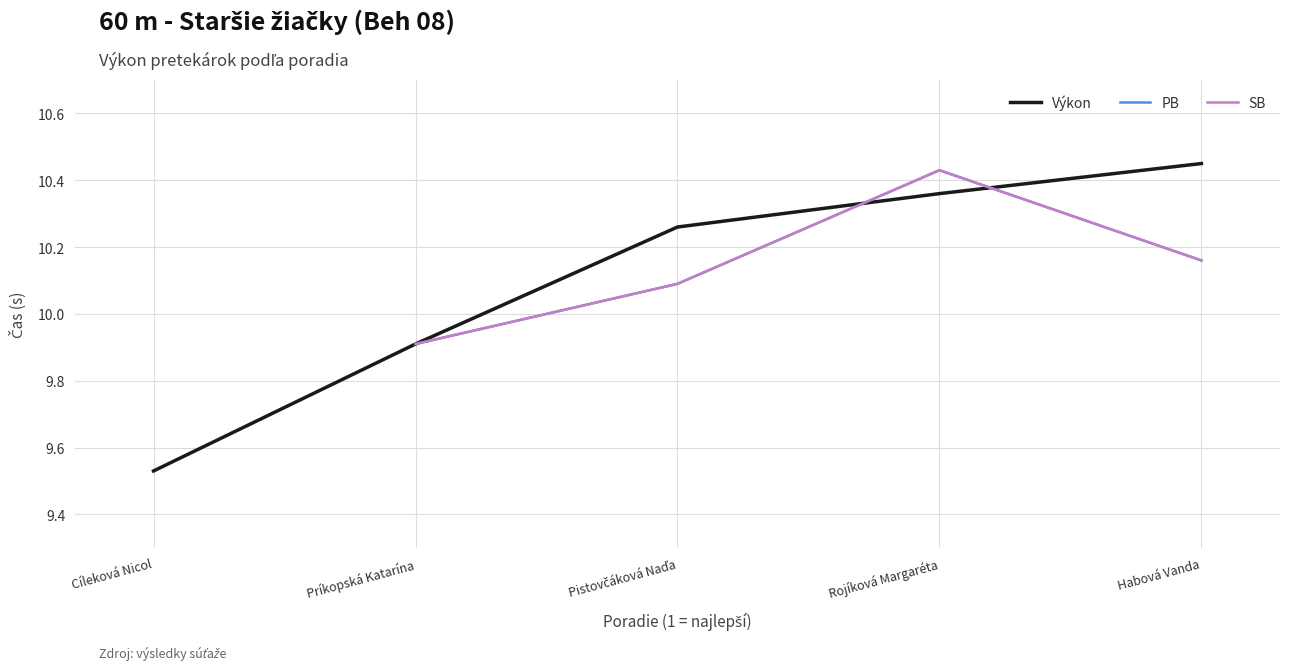

What is the sum of all Výkon values?

50.5